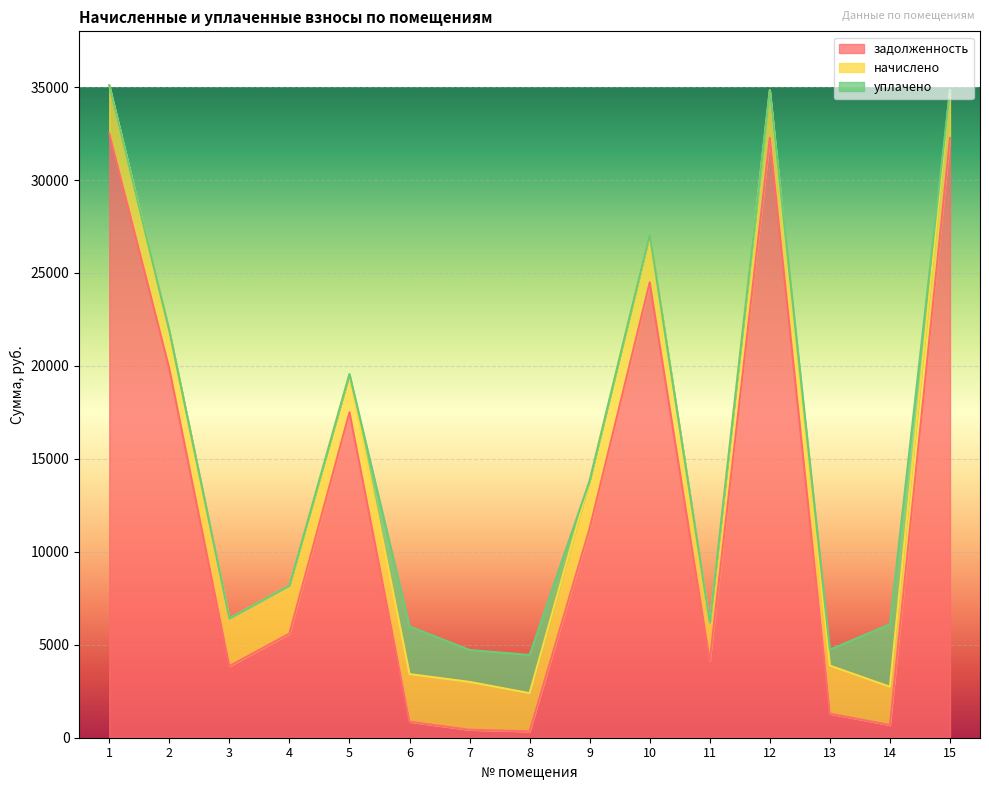

Rank the series by their maximum value, from highest to lowest.

задолженность, уплачено, начислено